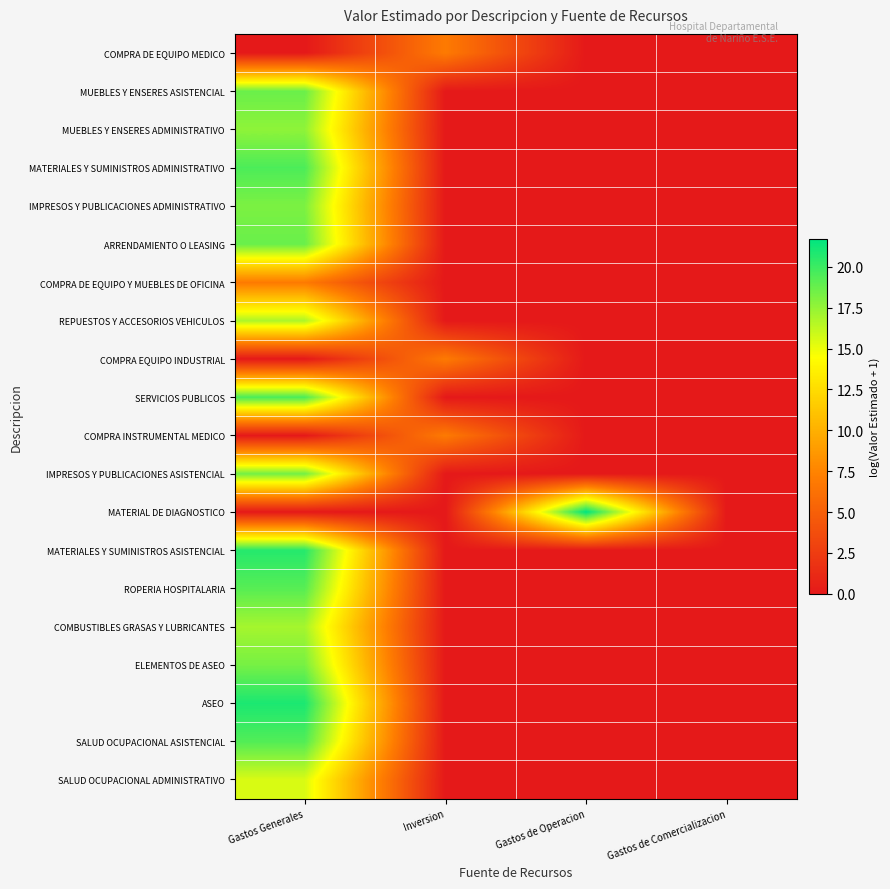

Which has a higher value, Inversion or Gastos Generales?

Inversion